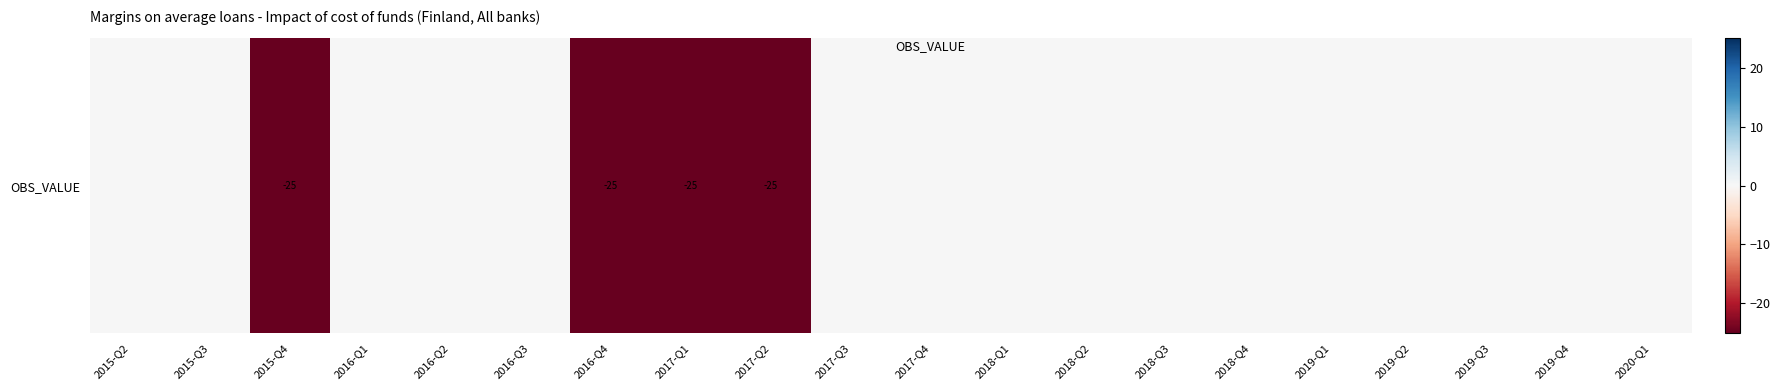

Reading right to left, what are all the values shown in this chart?

0	0	0	0	0	0	0	0	0	0	0	-25	-25	-25	0	0	0	-25	0	0